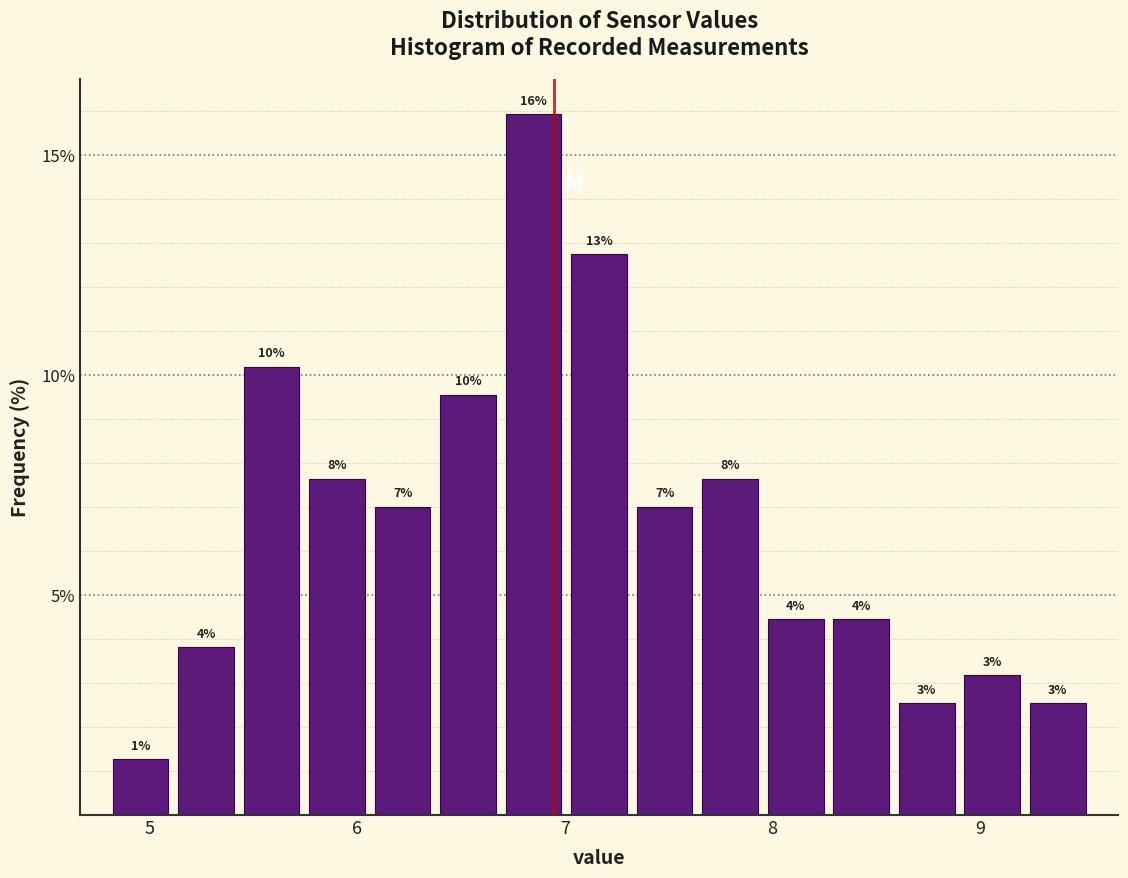

Read against the x-axis, roughly where is the centre of the tallest bar?

6.8